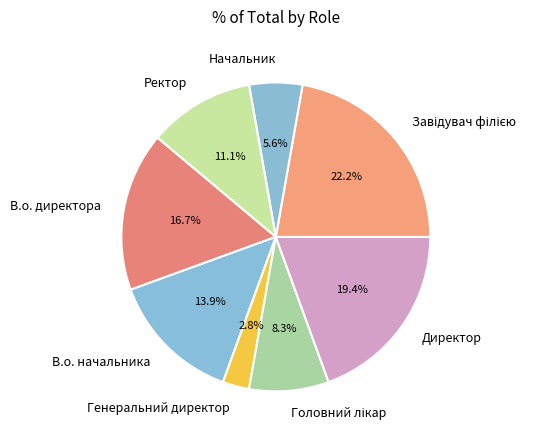

Count the number of slices in the pie.

8